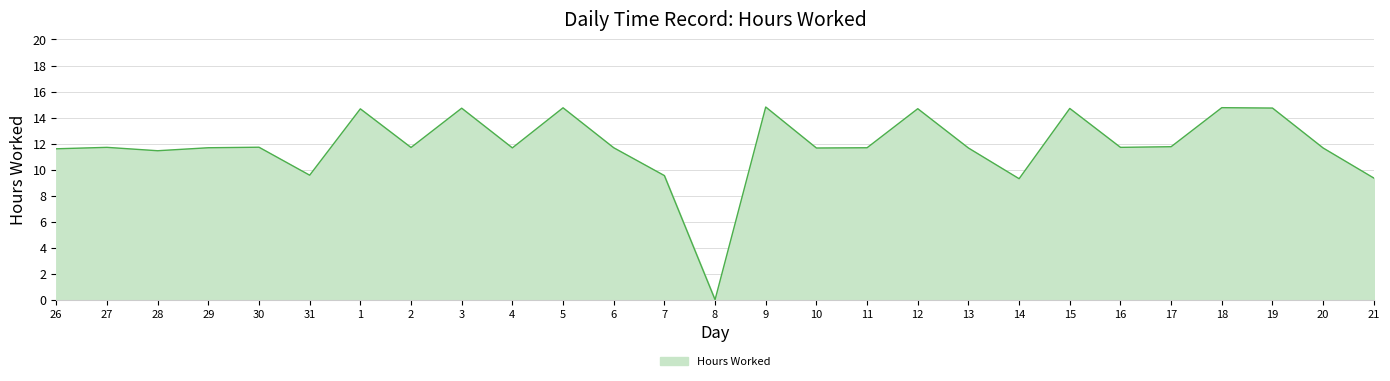

The value at 31 is 9.6. True or false?

True